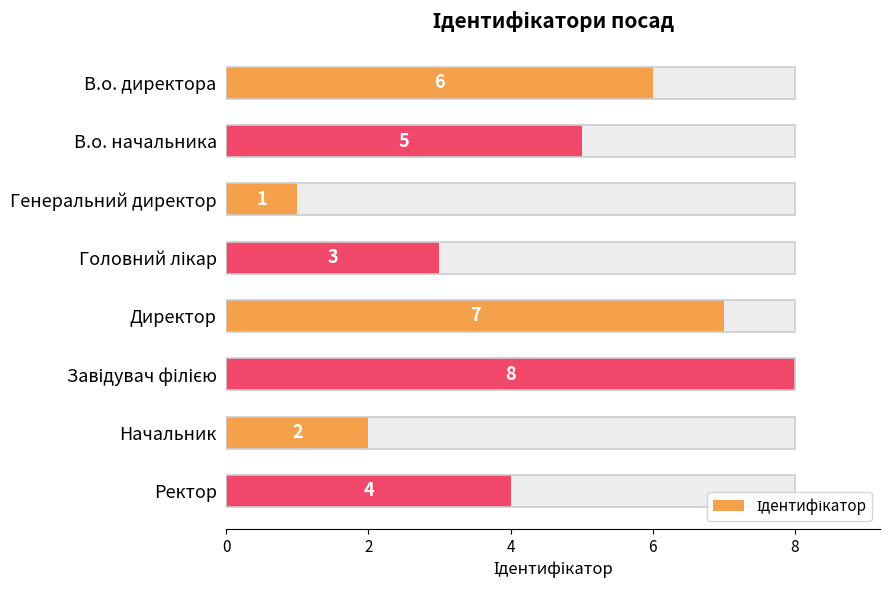

Is it true that the value at Завідувач філією is 3?

False